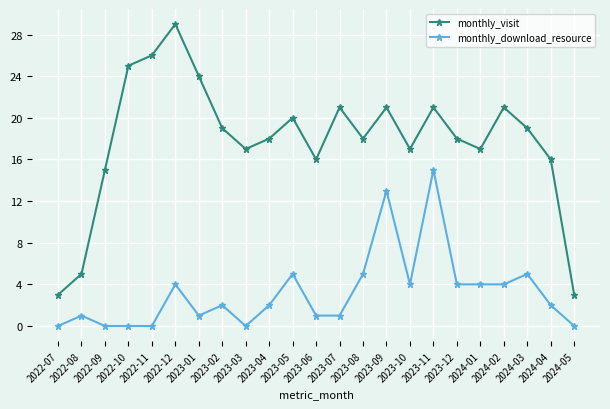

True or false: monthly_download_resource and monthly_visit cross at least once.

False